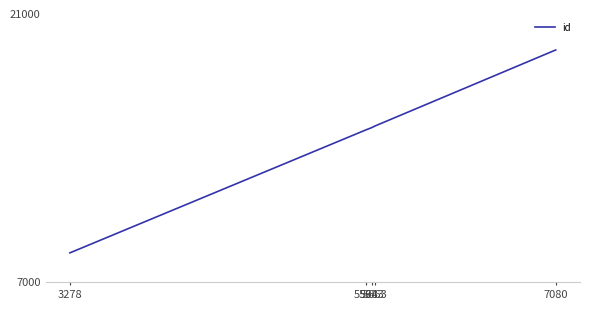

Reading left to right, what are all the values shown in this chart?

3278=8539	5598=14963	5643=15081	5663=15150	7080=19124